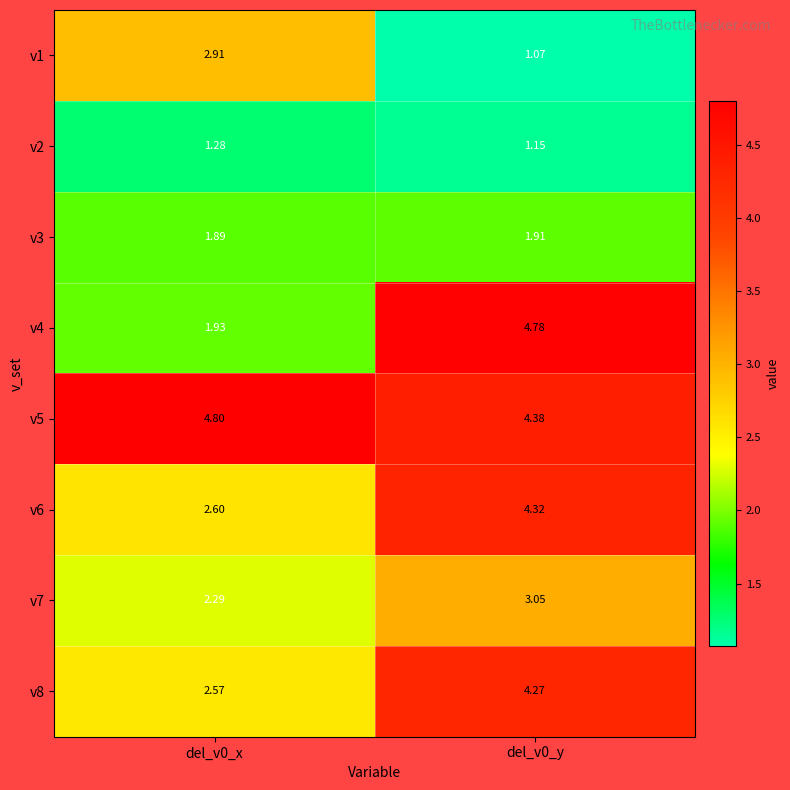

Is the value of v3 at del_v0_x greater than the value of v4 at del_v0_y?

No